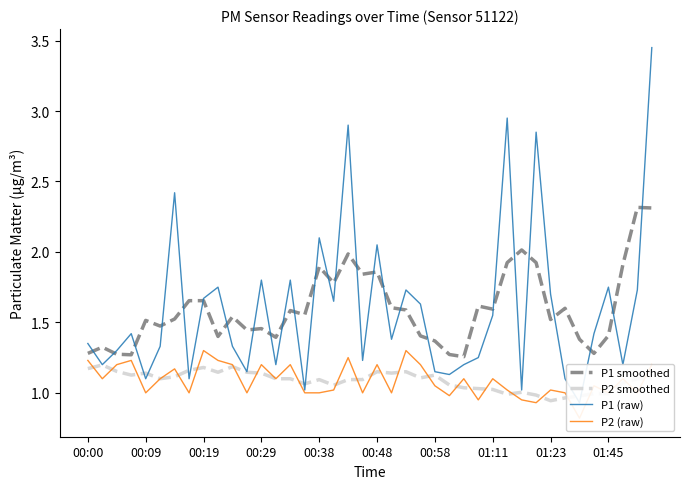

The value of P1 (raw) at 11 is 1.1. True or false?

True